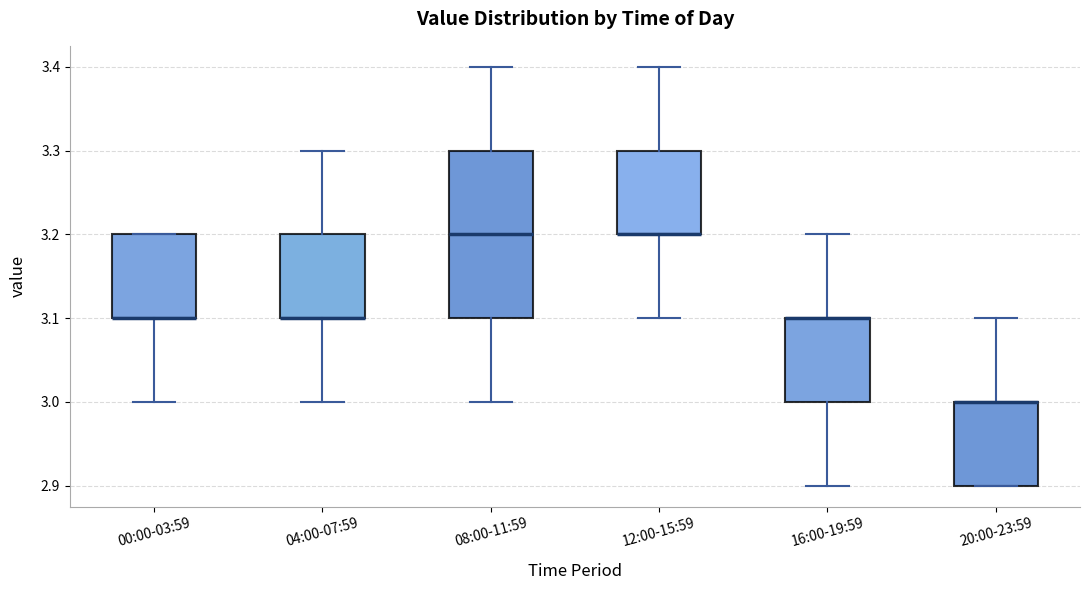

Where is the lower edge of the box for 12:00-15:59 on the y-axis? The values are not printed on the chart, so give them approximately, as read against the axis.

3.2